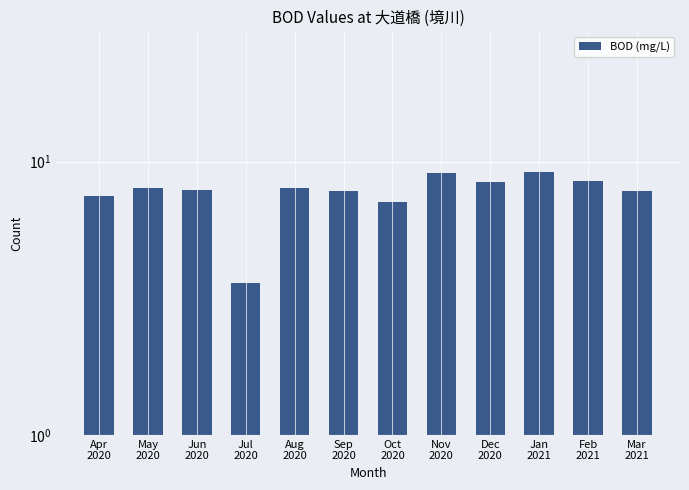

Approximately how many times larger is the value at Nov
2020 compared to May
2020?

1.1